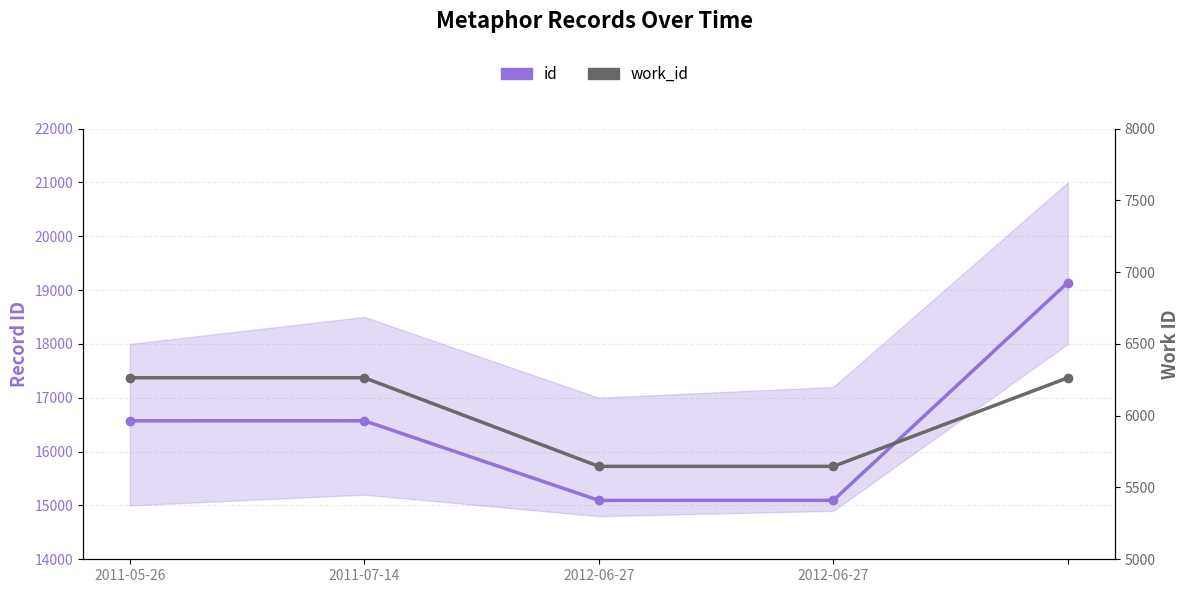

Rank the series by their average value, from highest to lowest.

id, work_id